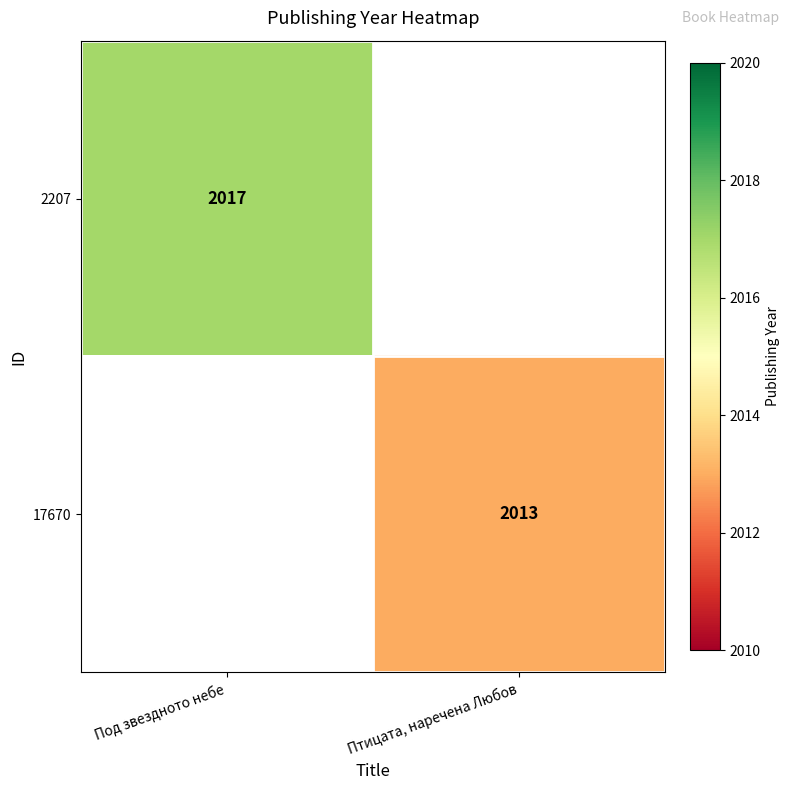

Is the value of 2207 at Под звездното небе greater than the value of 17670 at Птицата, наречена Любов?

Yes